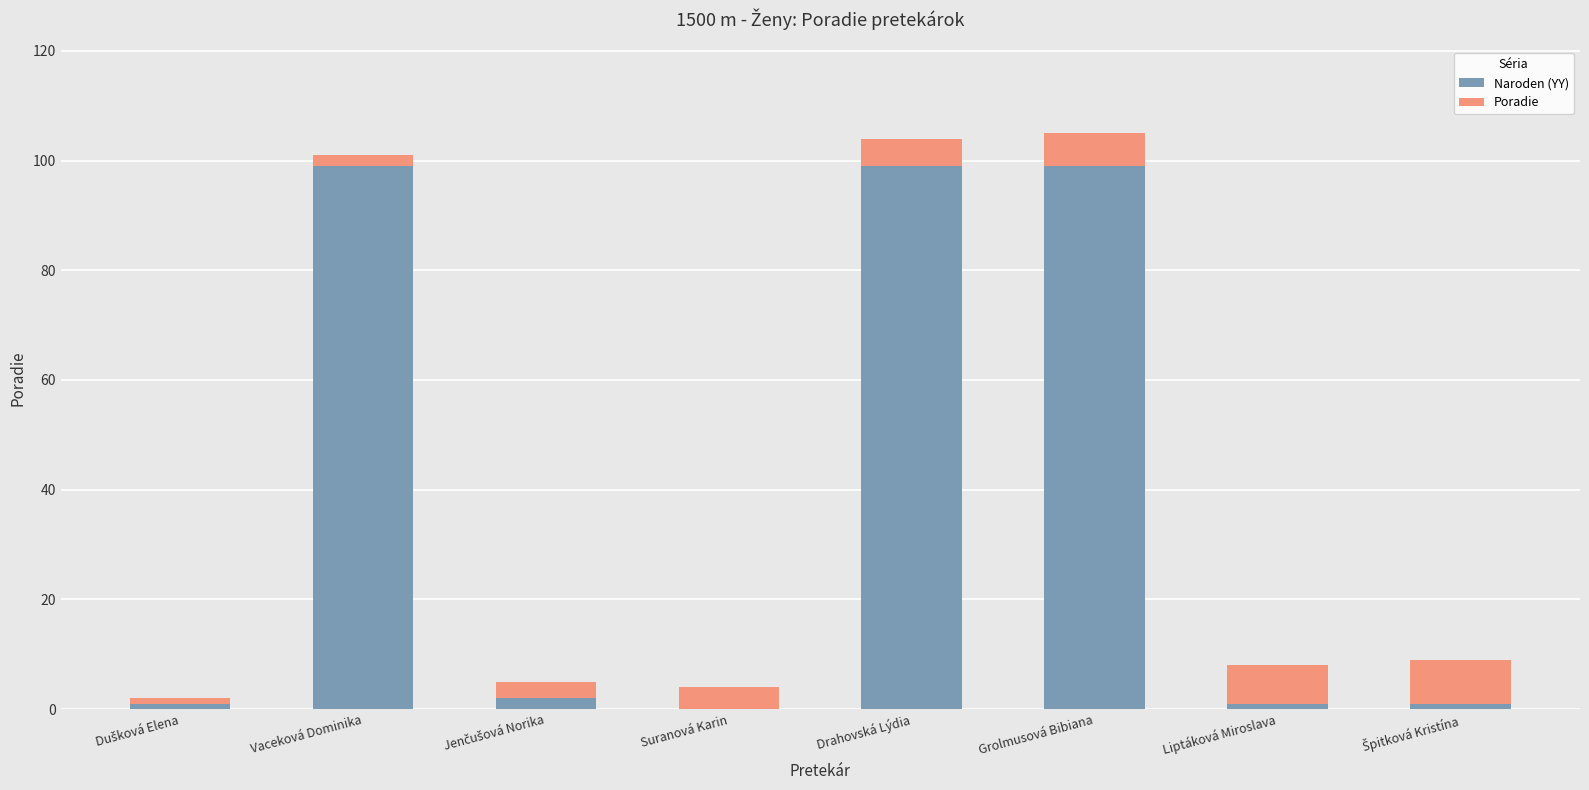

True or false: Naroden (YY) has a value of 41 at Suranová Karin.

False